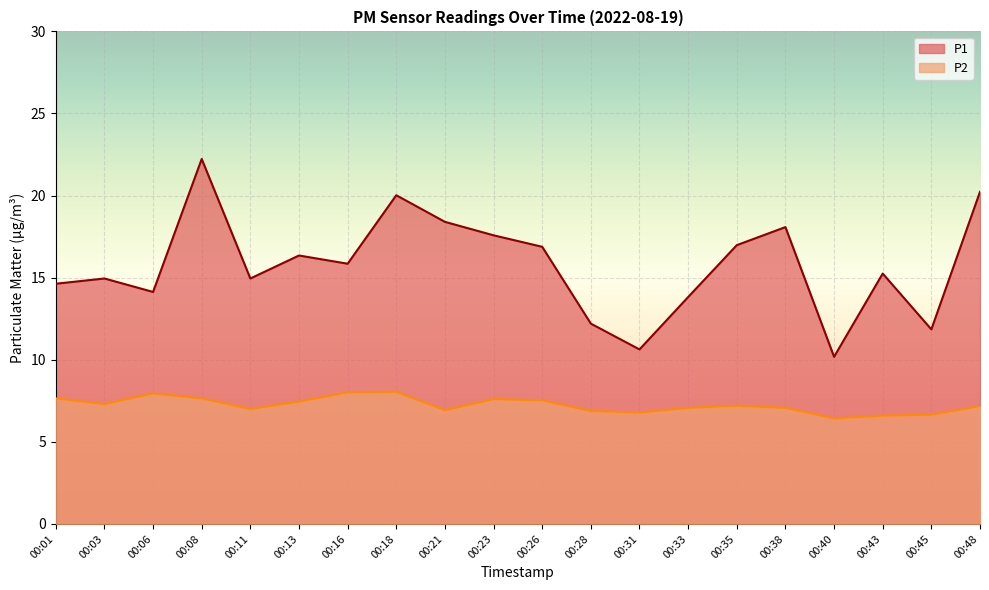

What is the difference between the P2 values at 00:03 and 00:31?

0.5